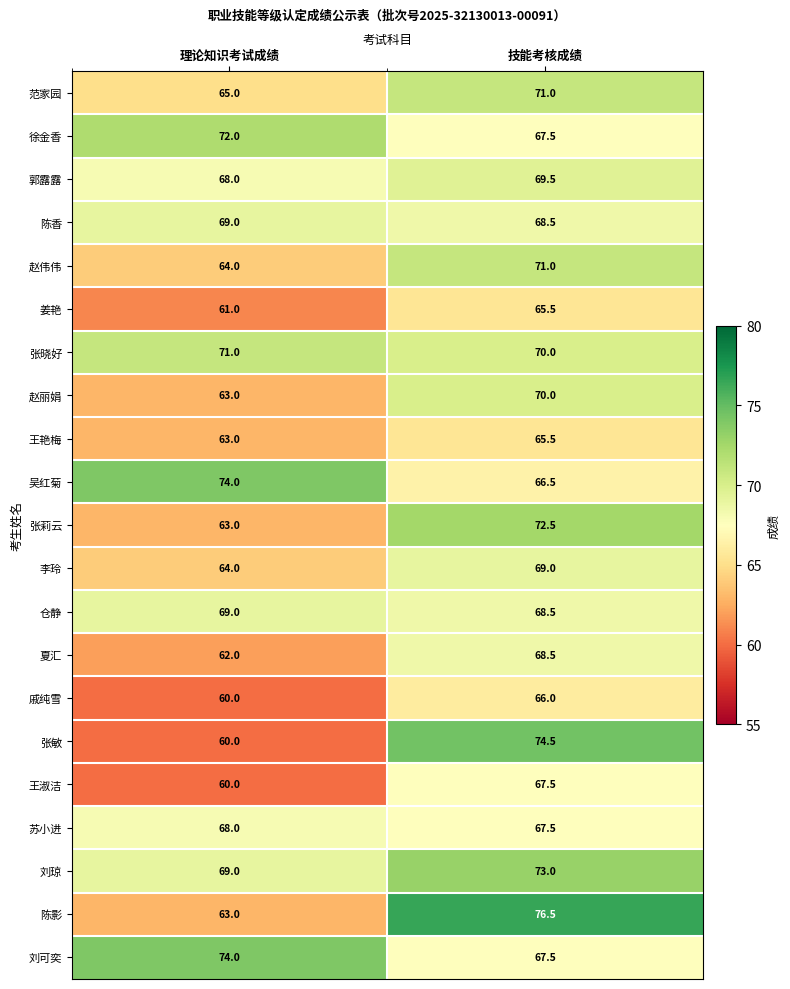

Is it true that 夏汇 equals 95.2 at 理论知识考试成绩?

False